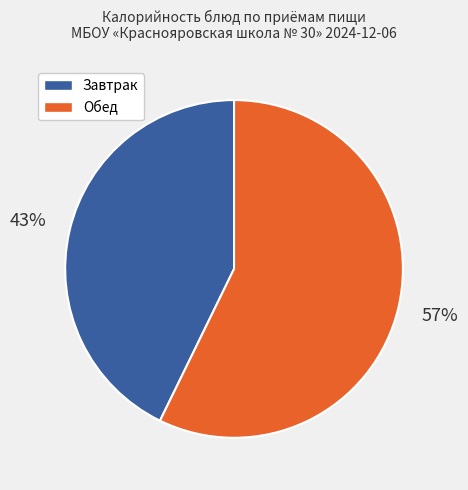

To the nearest percent, what is the difference between the largest and smallest slice percentages?

14%